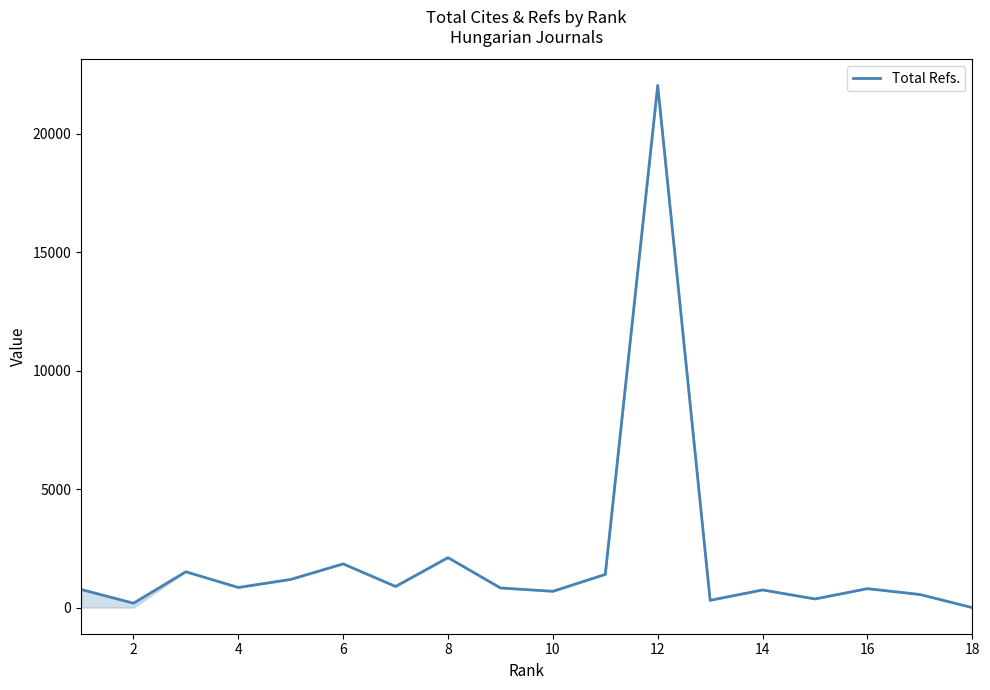

What is the difference between the maximum and minimum values?

22052